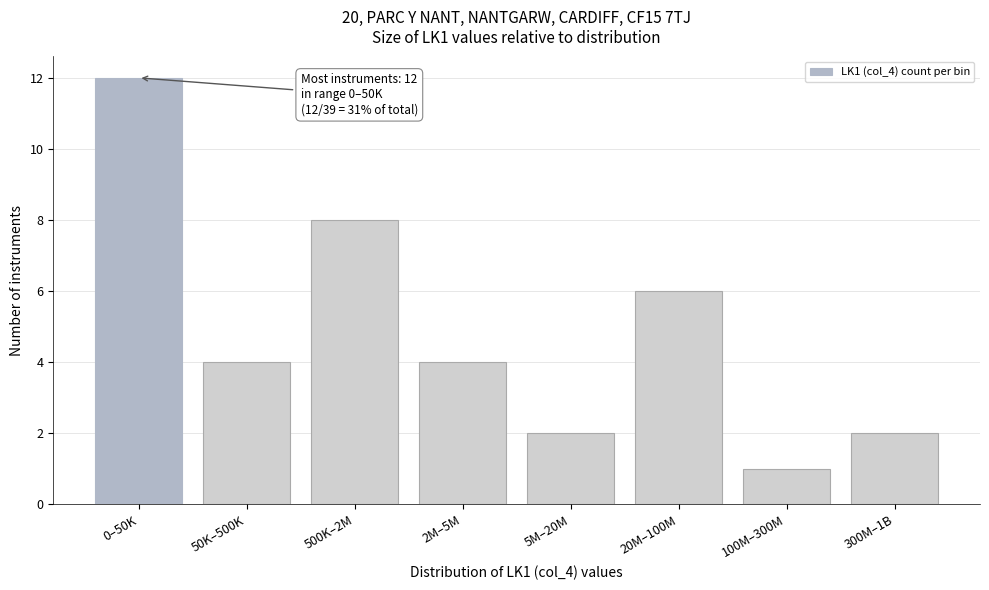

Reading left to right, transcribe all the data shown in this chart.

12	4	8	4	2	6	1	2